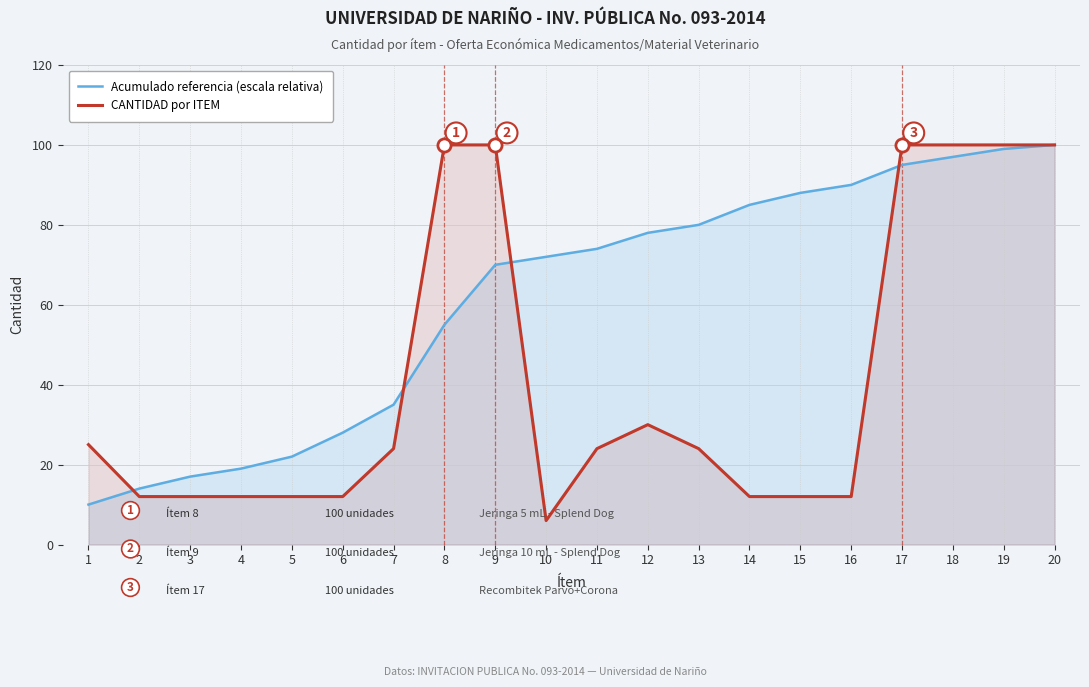

Which series contains the lowest Y value?

CANTIDAD por ITEM